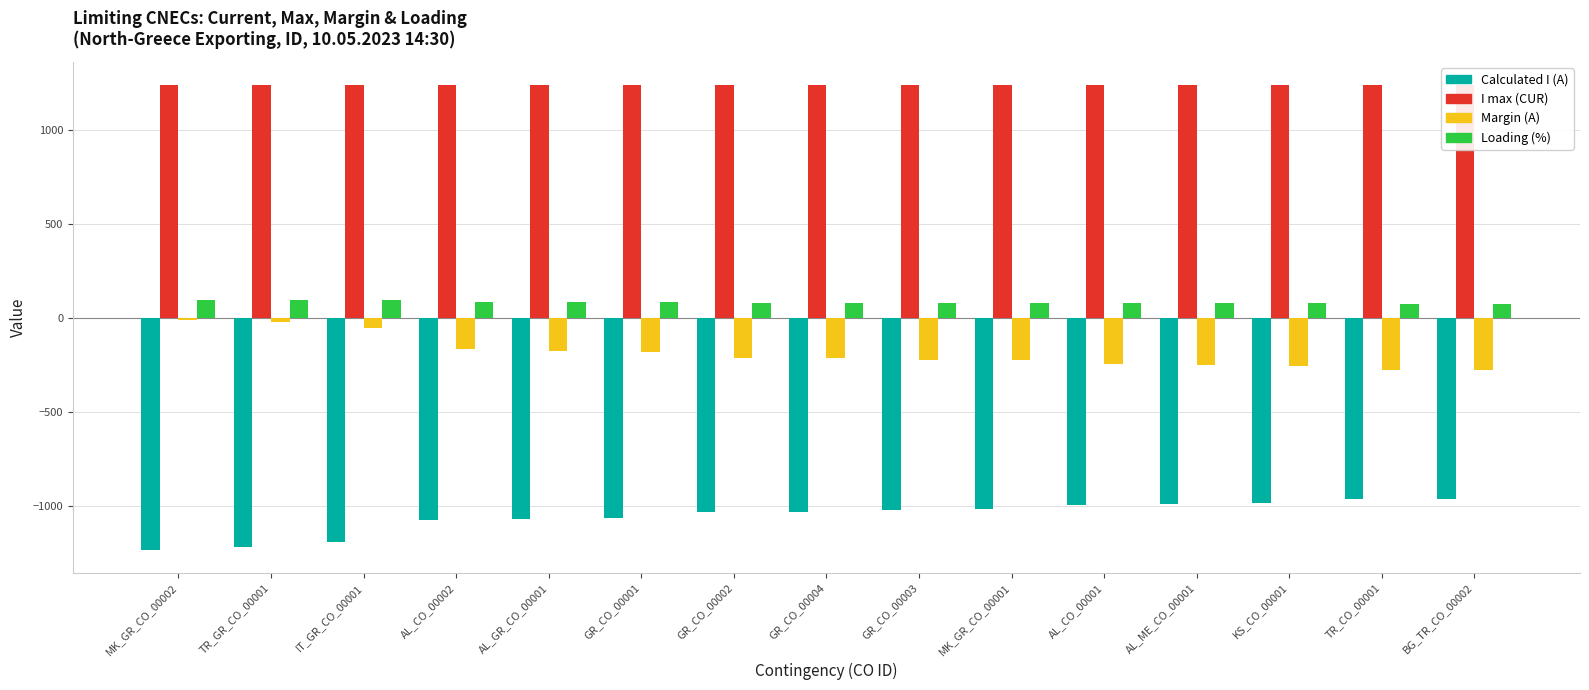

Which series has the largest total across all categories?

I max (CUR)